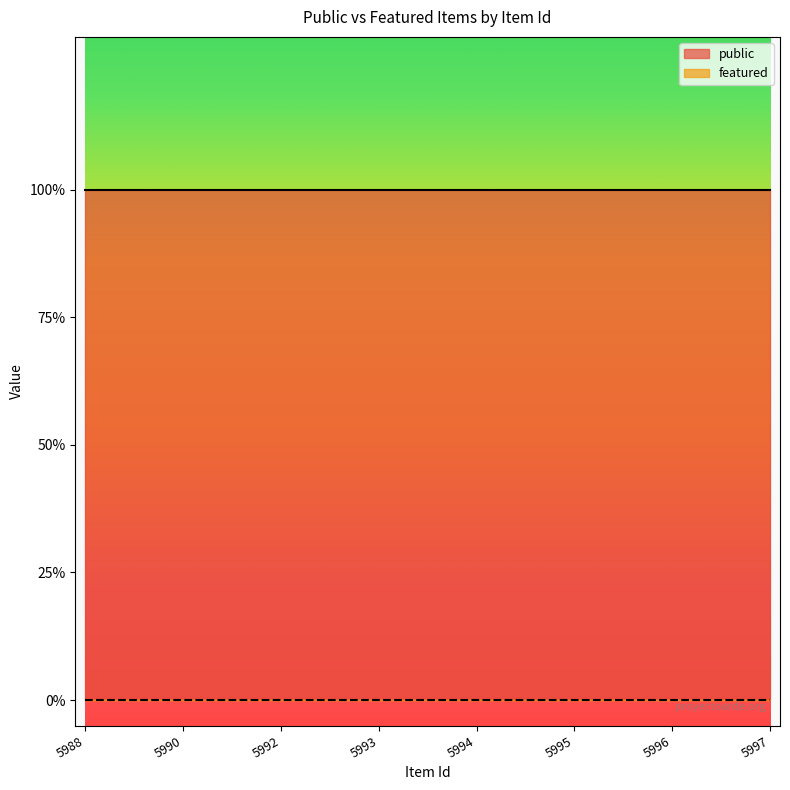

True or false: public and featured intersect in this chart.

False